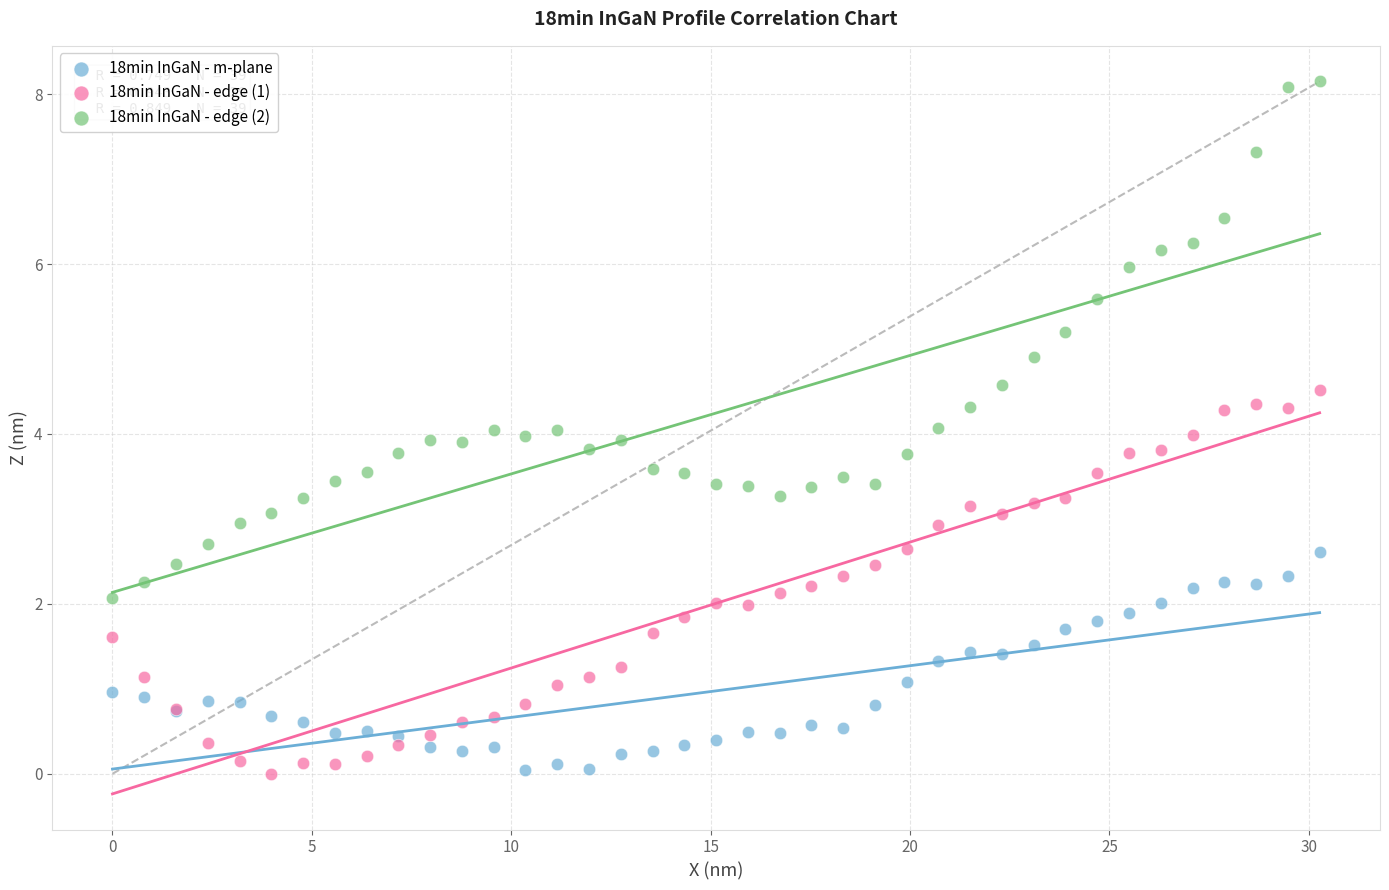

Which series has the largest Y range (max minus min)?

18min InGaN - edge (2)